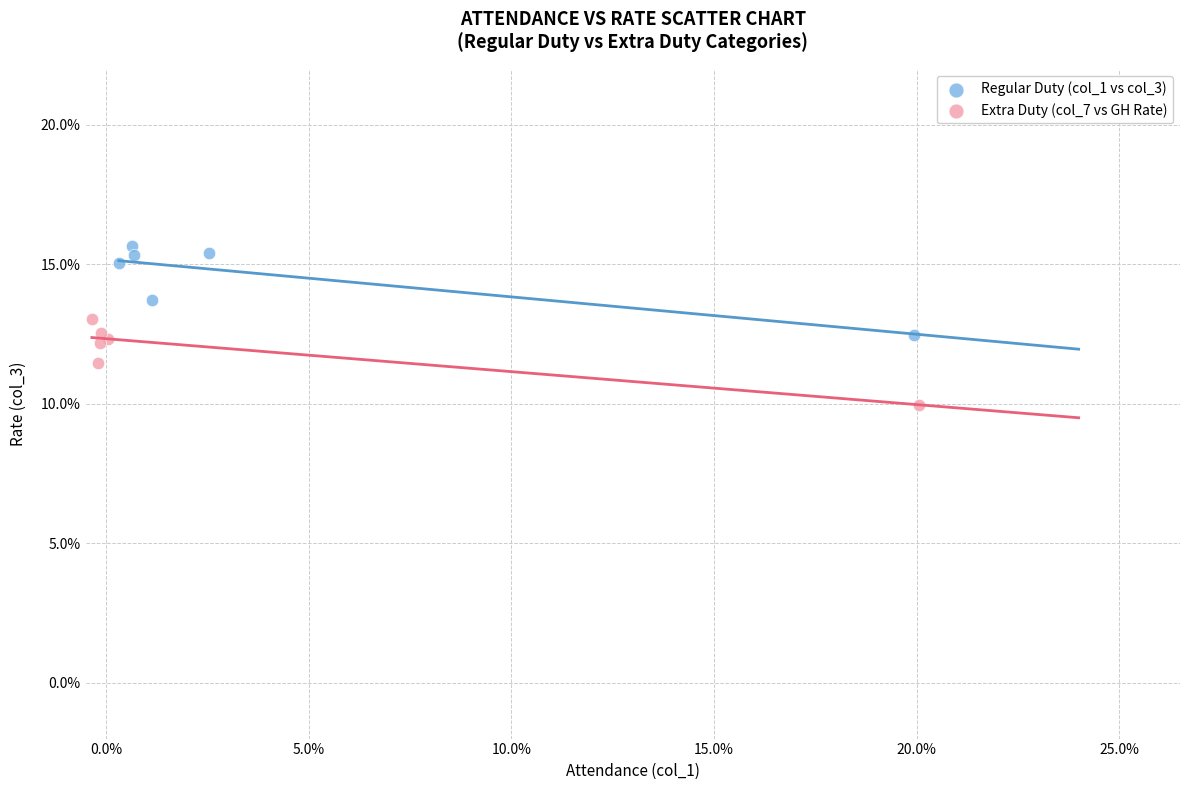

What are all the series names shown in the legend?

Regular Duty (col_1 vs col_3), Extra Duty (col_7 vs GH Rate)